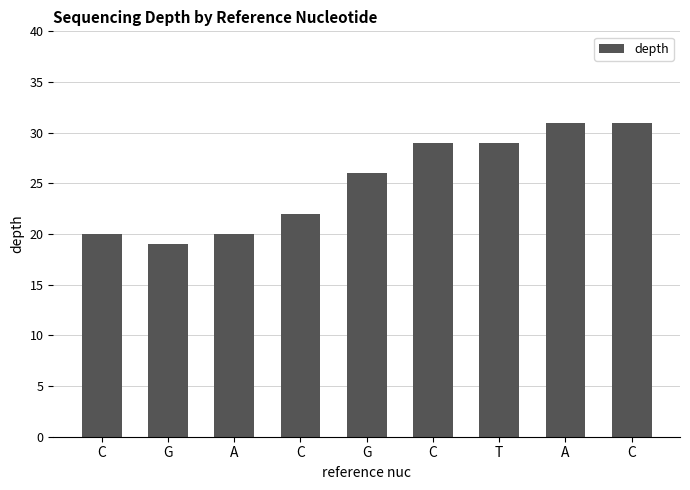

How many bars are there in total?

9